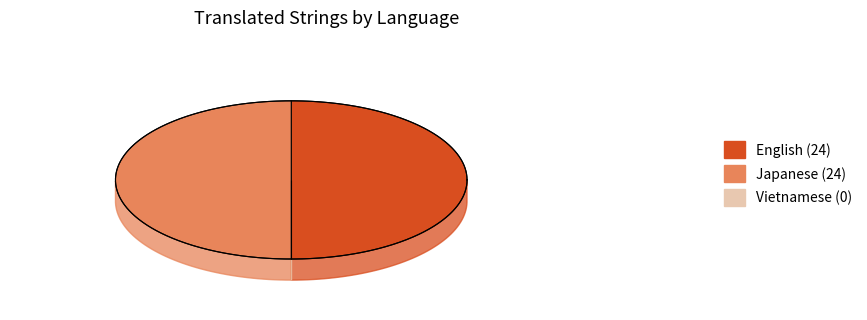

To the nearest percent, what percentage of the pie is Japanese?

50%